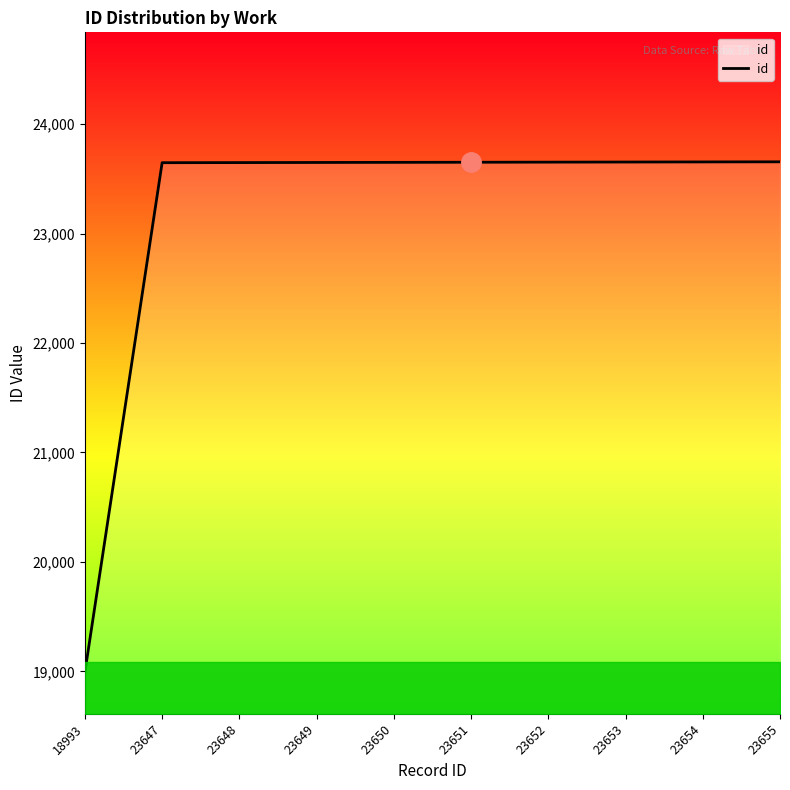

The value at 23647 is 23647. True or false?

True